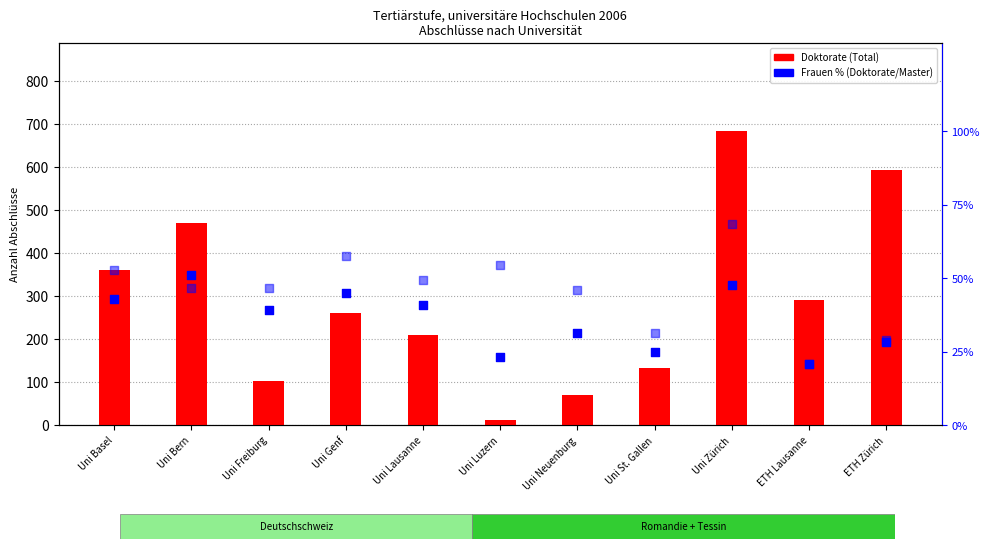

What is the total value across all series at Uni Zürich?

799.0